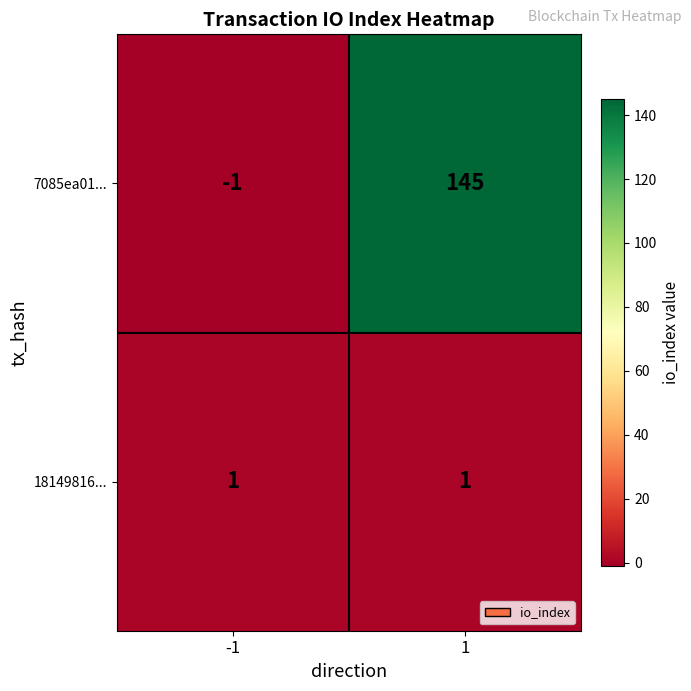

Which series has the largest total across all categories?

7085ea01...